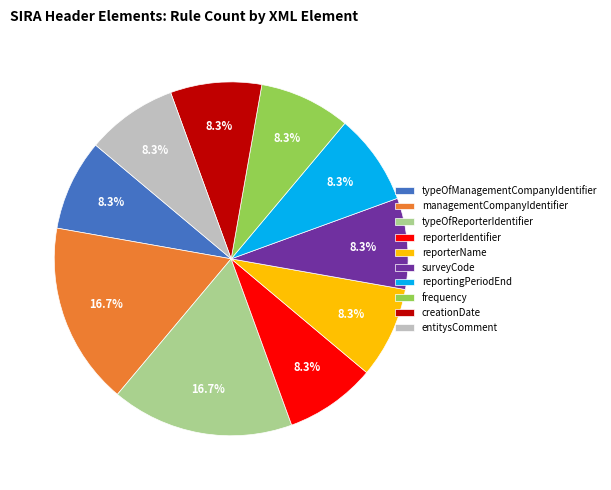

Does creationDate represent more than half of the total?

No